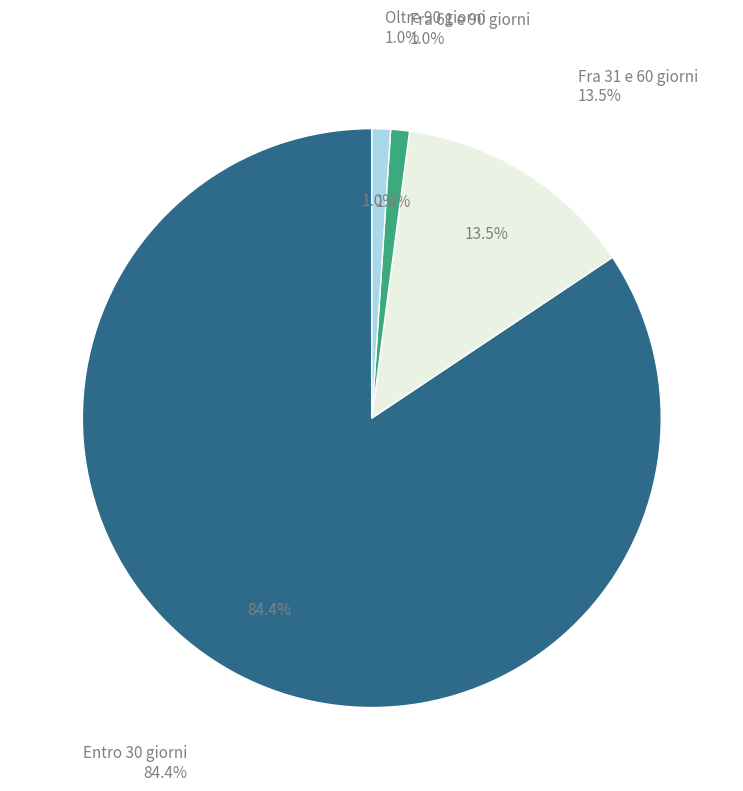

Is it true that Entro 30 giorni is 71% of the pie?

False